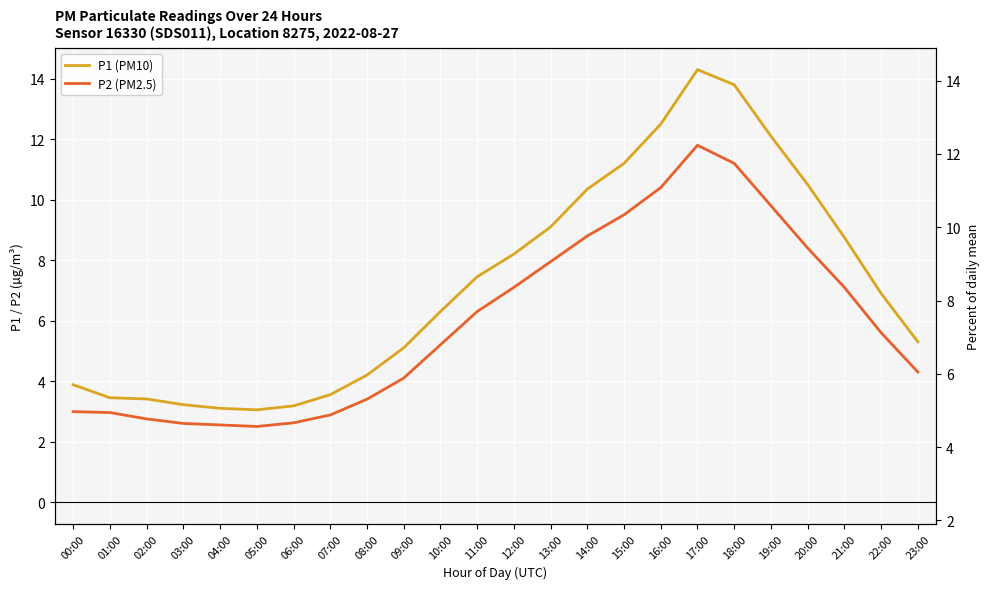

Reading left to right, transcribe all the data shown in this chart.

P1 (PM10): 00:00=3.9	01:00=3.5	02:00=3.4	03:00=3.2	04:00=3.1	05:00=3.0	06:00=3.2	07:00=3.5	08:00=4.2	09:00=5.1	10:00=6.3	11:00=7.5	12:00=8.2	13:00=9.1	14:00=10.3	15:00=11.2	16:00=12.5	17:00=14.3	18:00=13.8	19:00=12.1	20:00=10.5	21:00=8.8	22:00=6.9	23:00=5.3
P2 (PM2.5): 00:00=3.0	01:00=3.0	02:00=2.8	03:00=2.6	04:00=2.5	05:00=2.5	06:00=2.6	07:00=2.9	08:00=3.4	09:00=4.1	10:00=5.2	11:00=6.3	12:00=7.1	13:00=8.0	14:00=8.8	15:00=9.5	16:00=10.4	17:00=11.8	18:00=11.2	19:00=9.8	20:00=8.4	21:00=7.1	22:00=5.6	23:00=4.3